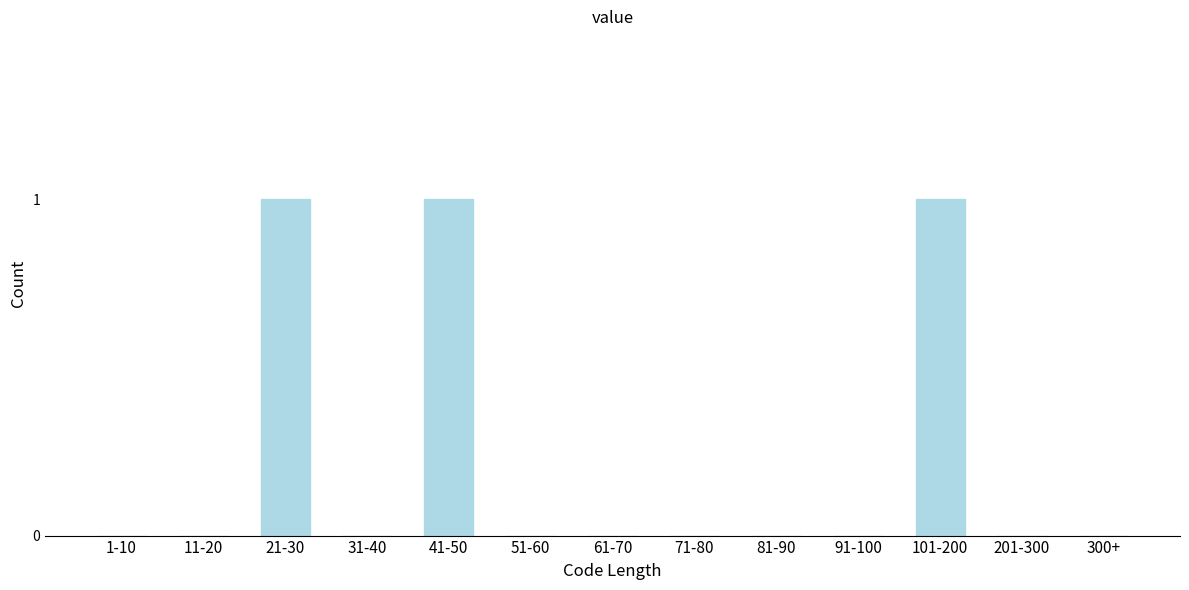

Reading right to left, transcribe all the data shown in this chart.

300+=0	201-300=0	101-200=1	91-100=0	81-90=0	71-80=0	61-70=0	51-60=0	41-50=1	31-40=0	21-30=1	11-20=0	1-10=0